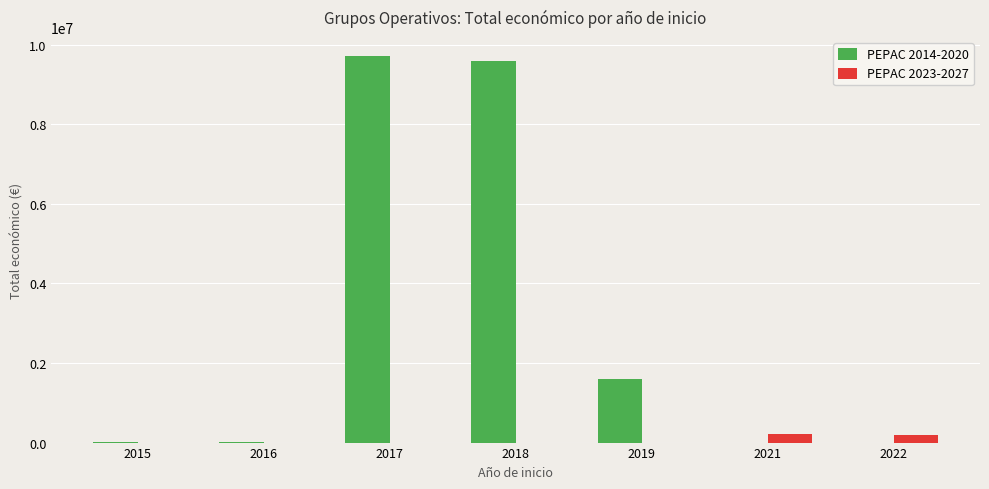

The value of PEPAC 2023-2027 at 2017 is 0. True or false?

True